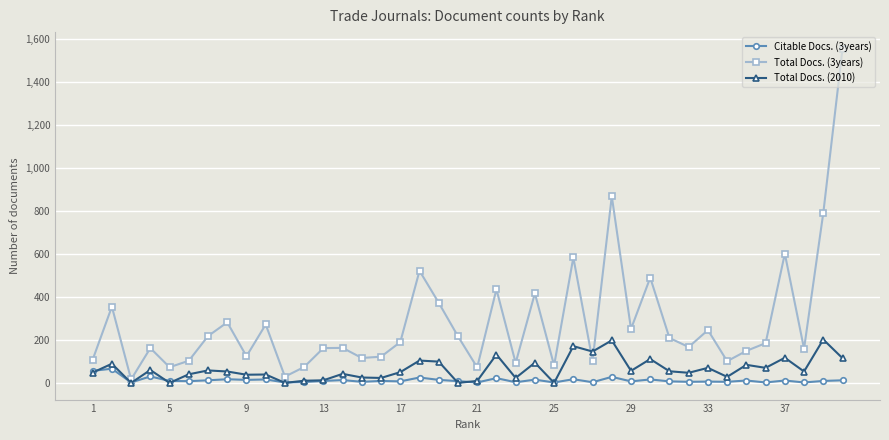

True or false: Total Docs. (3years) has more than 2 interior local peaks.

True